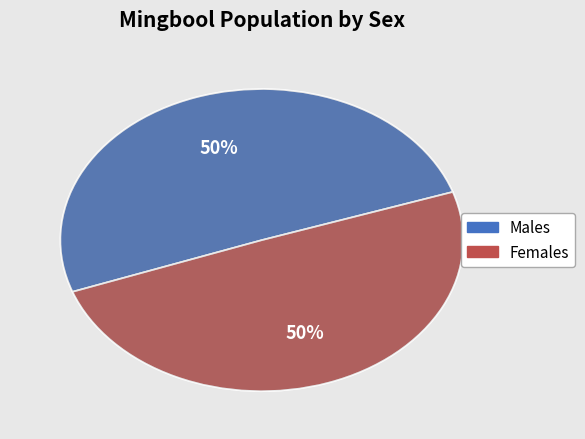

Is there a majority slice in this chart?

Yes